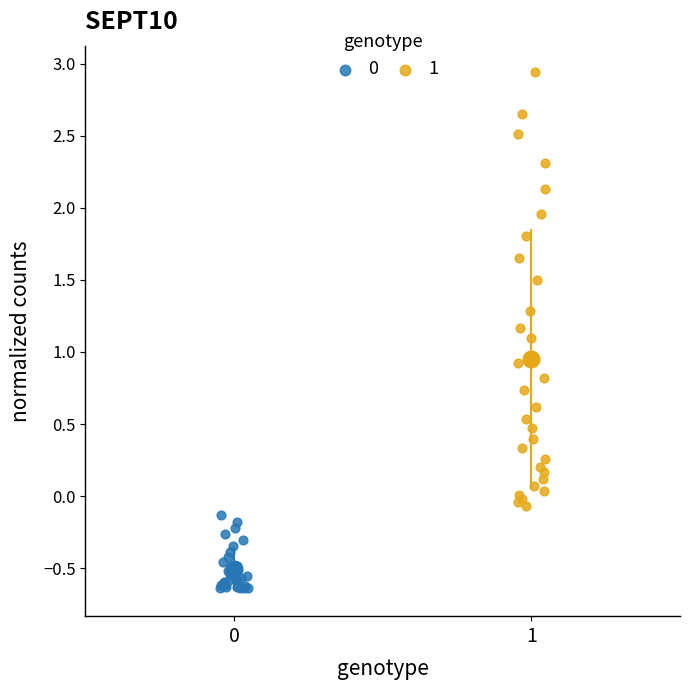

Which series contains the highest Y value?

1